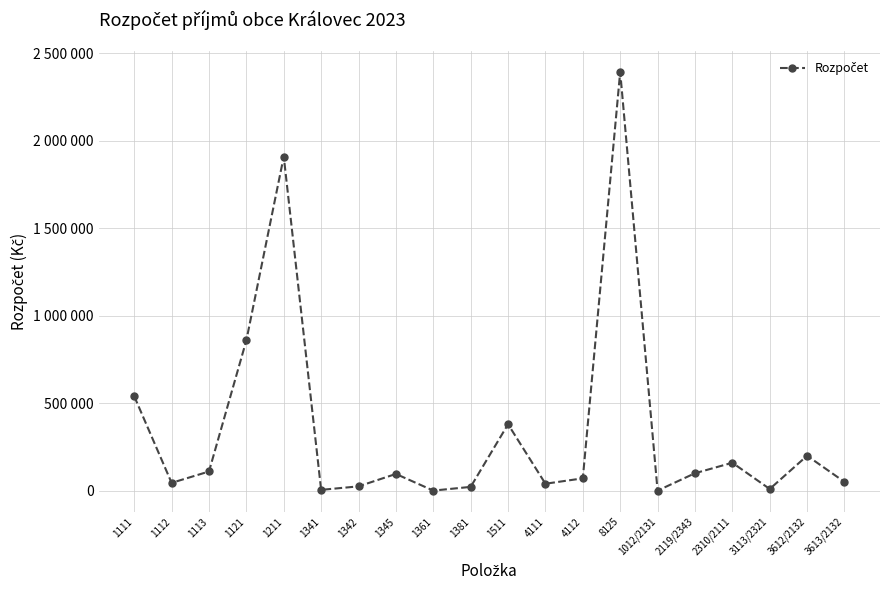

Does the chart have visible grid lines?

Yes